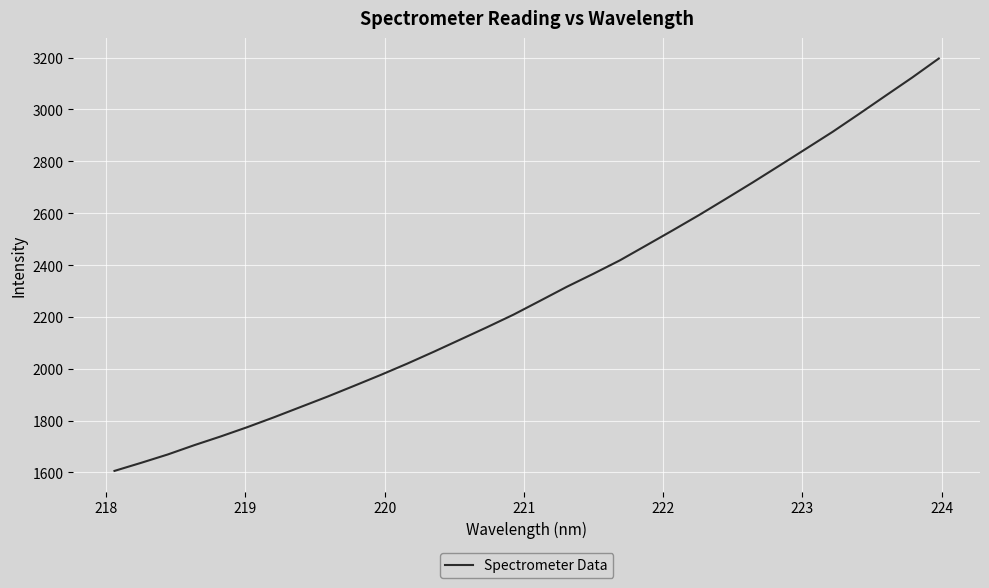

What is the difference between the maximum and minimum values?

1591.0